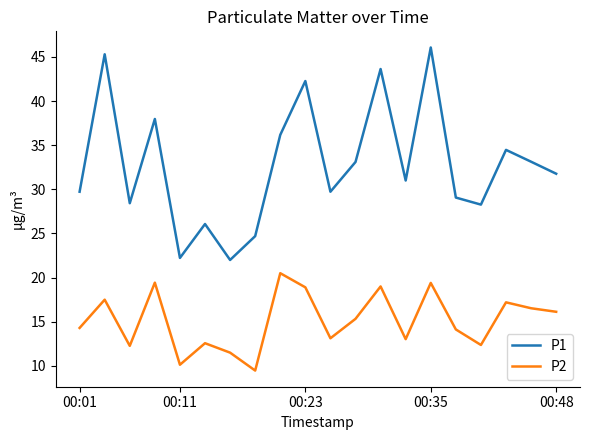

Which series has the widest spread of values?

P1